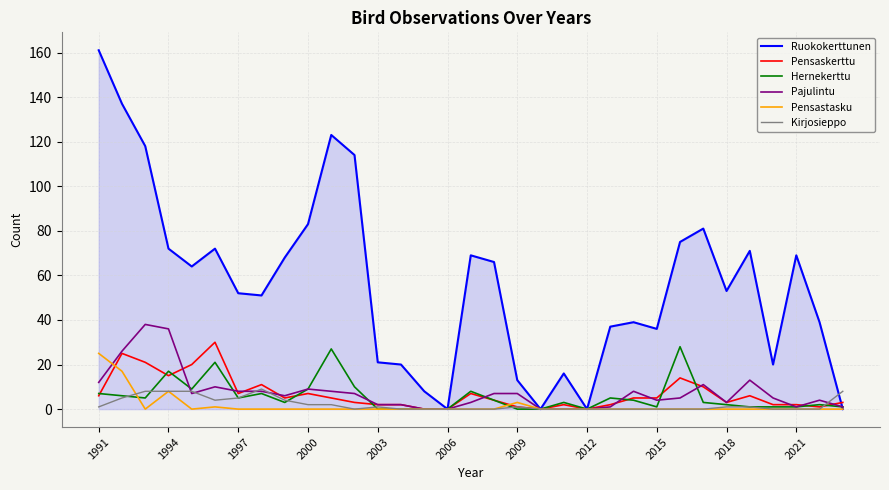

Reading right to left, list all the values displayed in this chart.

Ruokokerttunen: 0	39	69	20	71	53	81	75	36	39	37	0	16	0	13	66	69	0	8	20	21	114	123	83	68	51	52	72	64	72	118	137	161
Pensaskerttu: 3	1	2	2	6	3	10	14	5	5	2	0	2	0	1	4	7	0	0	2	2	3	5	7	5	11	7	30	20	15	21	25	6
Hernekerttu: 1	2	1	1	1	2	3	28	1	4	5	0	3	0	0	4	8	0	0	0	0	10	27	9	3	7	5	21	9	17	5	6	7
Pajulintu: 1	4	1	5	13	3	11	5	4	8	1	0	0	0	7	7	3	0	0	2	2	7	8	9	6	8	8	10	7	36	38	26	12
Pensastasku: 0	0	0	0	0	0	0	0	0	0	0	0	0	0	3	0	0	0	0	0	0	0	0	0	0	0	0	1	0	8	0	17	25
Kirjosieppo: 8	0	0	0	1	1	0	0	0	0	0	0	0	0	1	0	0	0	0	0	1	0	2	2	4	9	5	4	8	8	8	5	1